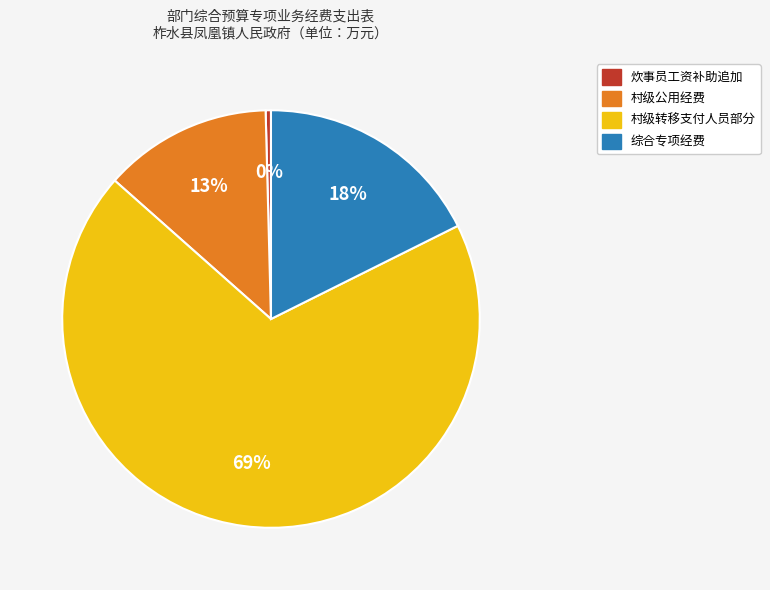

Count the number of slices in the pie.

4